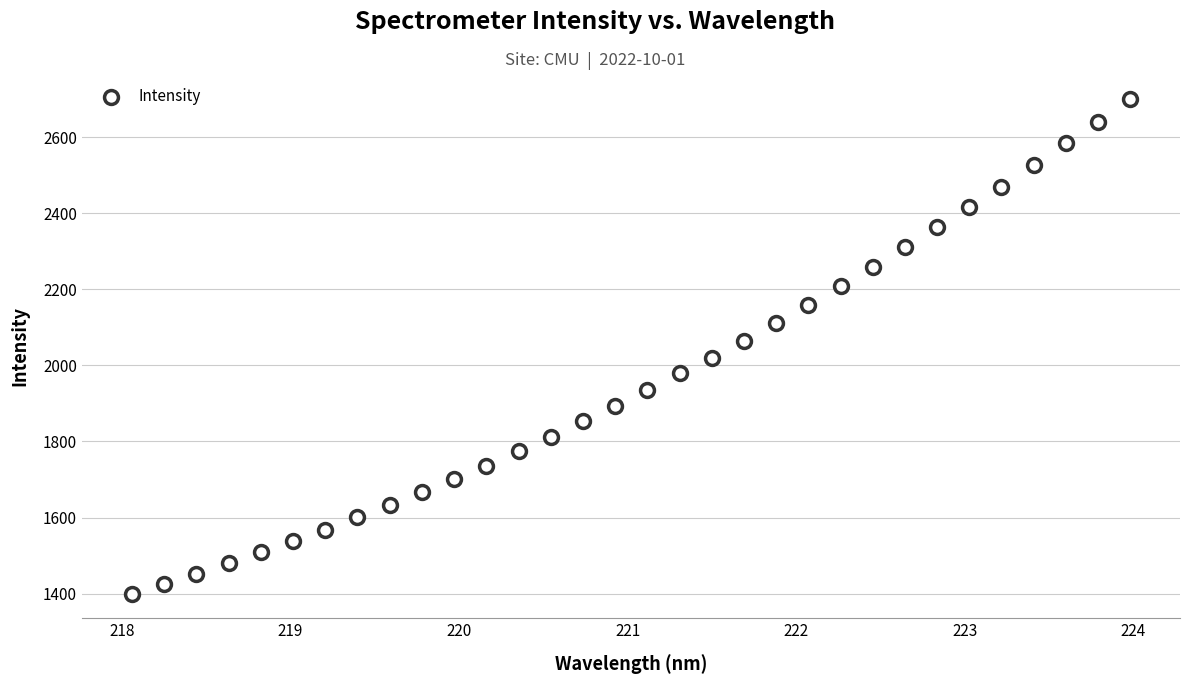

What Y value in the scatter plot is closest to 2050?

2064.9